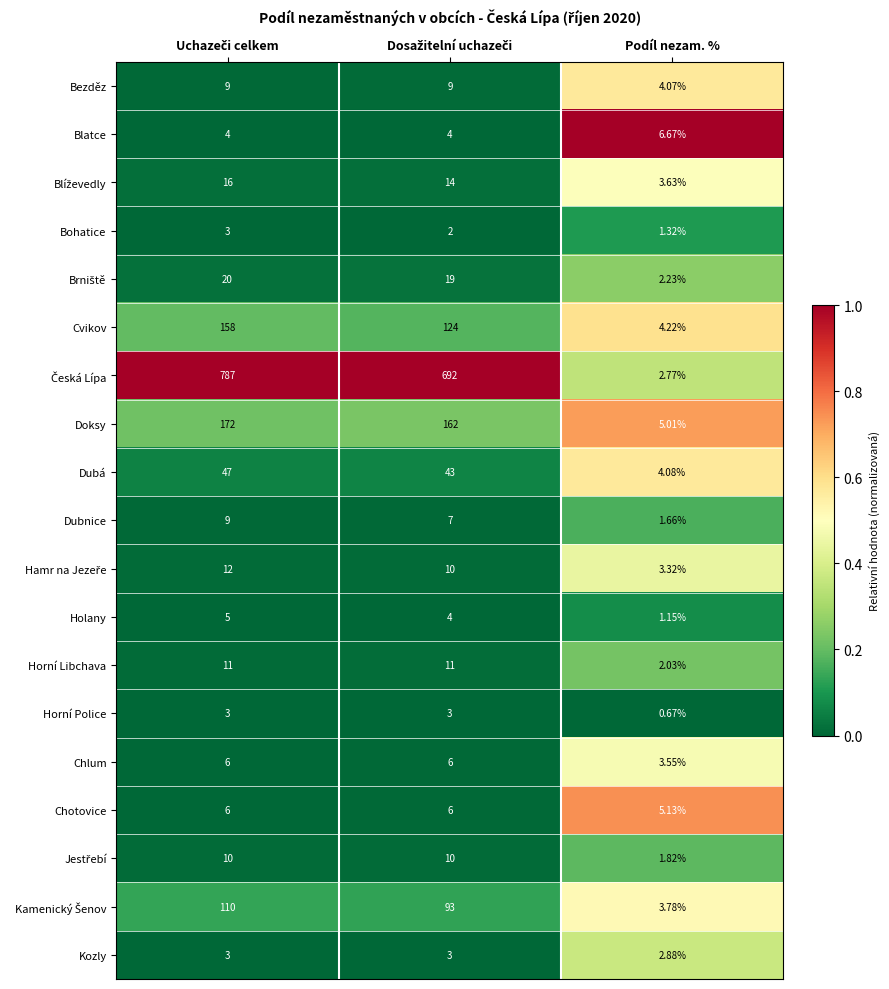

Which category has the lowest value across all series?

Podíl nezam. %